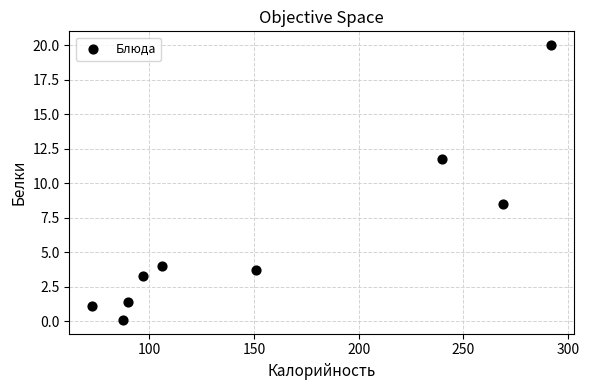

What is the range of X values (max minus min)?

219.2